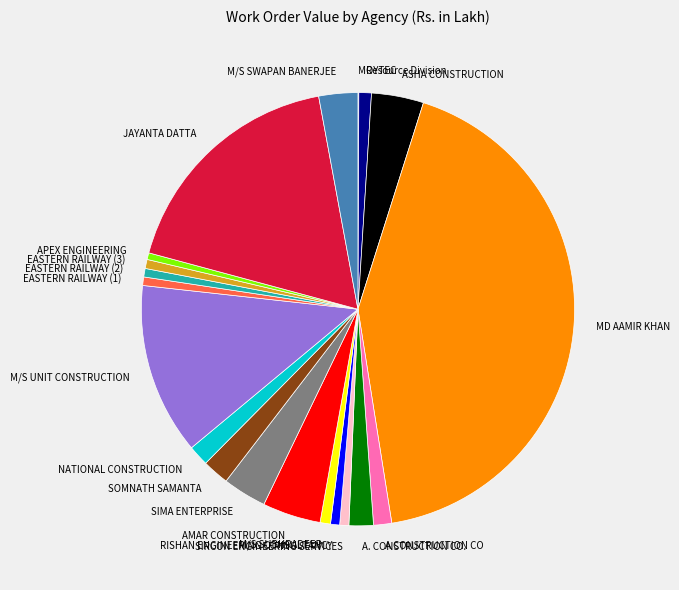

Which has a higher value, JAYANTA DATTA or SIRCON ENGINEERING SERVICES?

JAYANTA DATTA